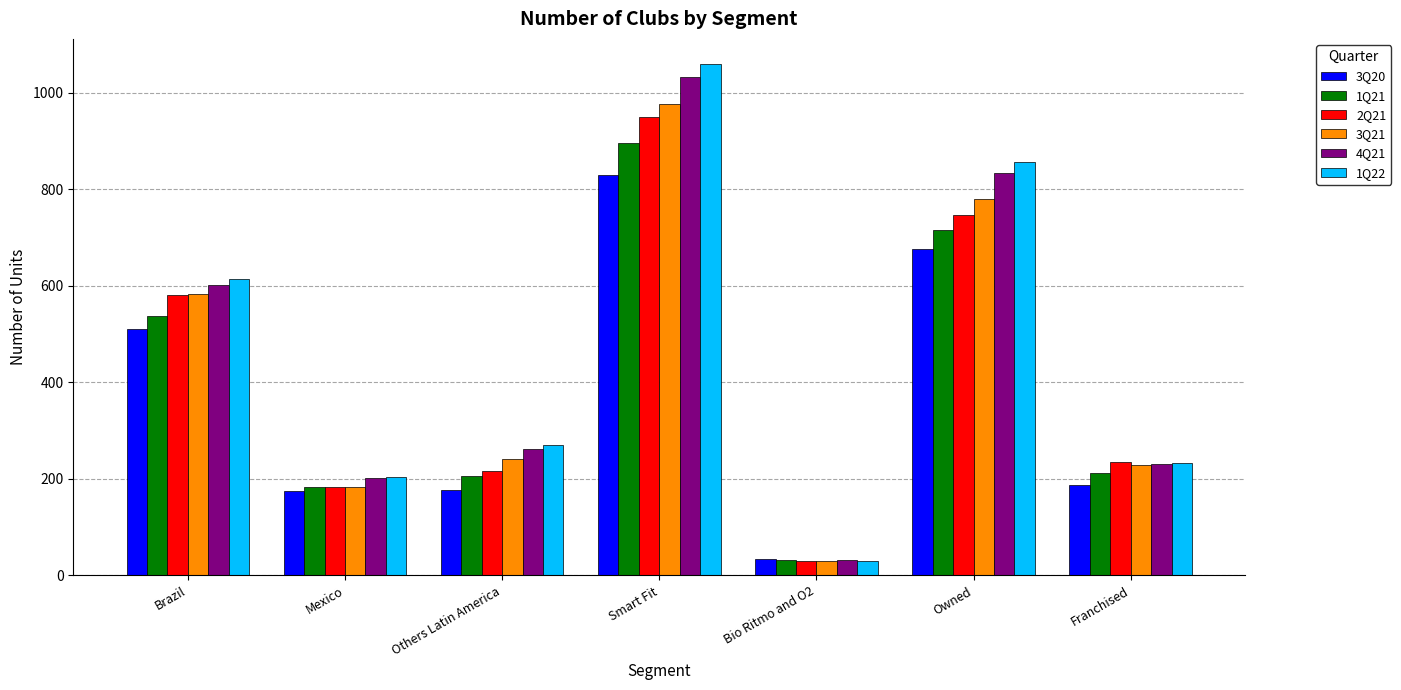

What is the difference between the 3Q20 values at Bio Ritmo and O2 and Smart Fit?

795